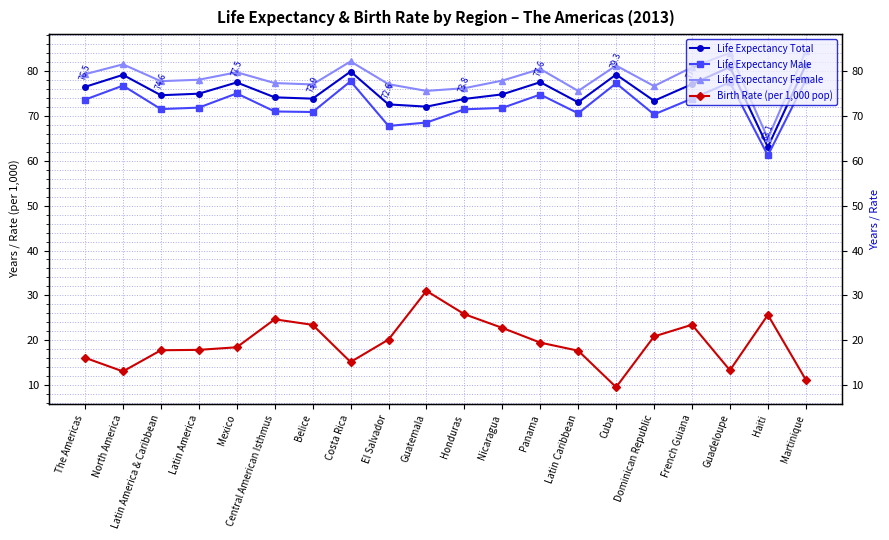

Is this an area chart (filled region under the line)?

No